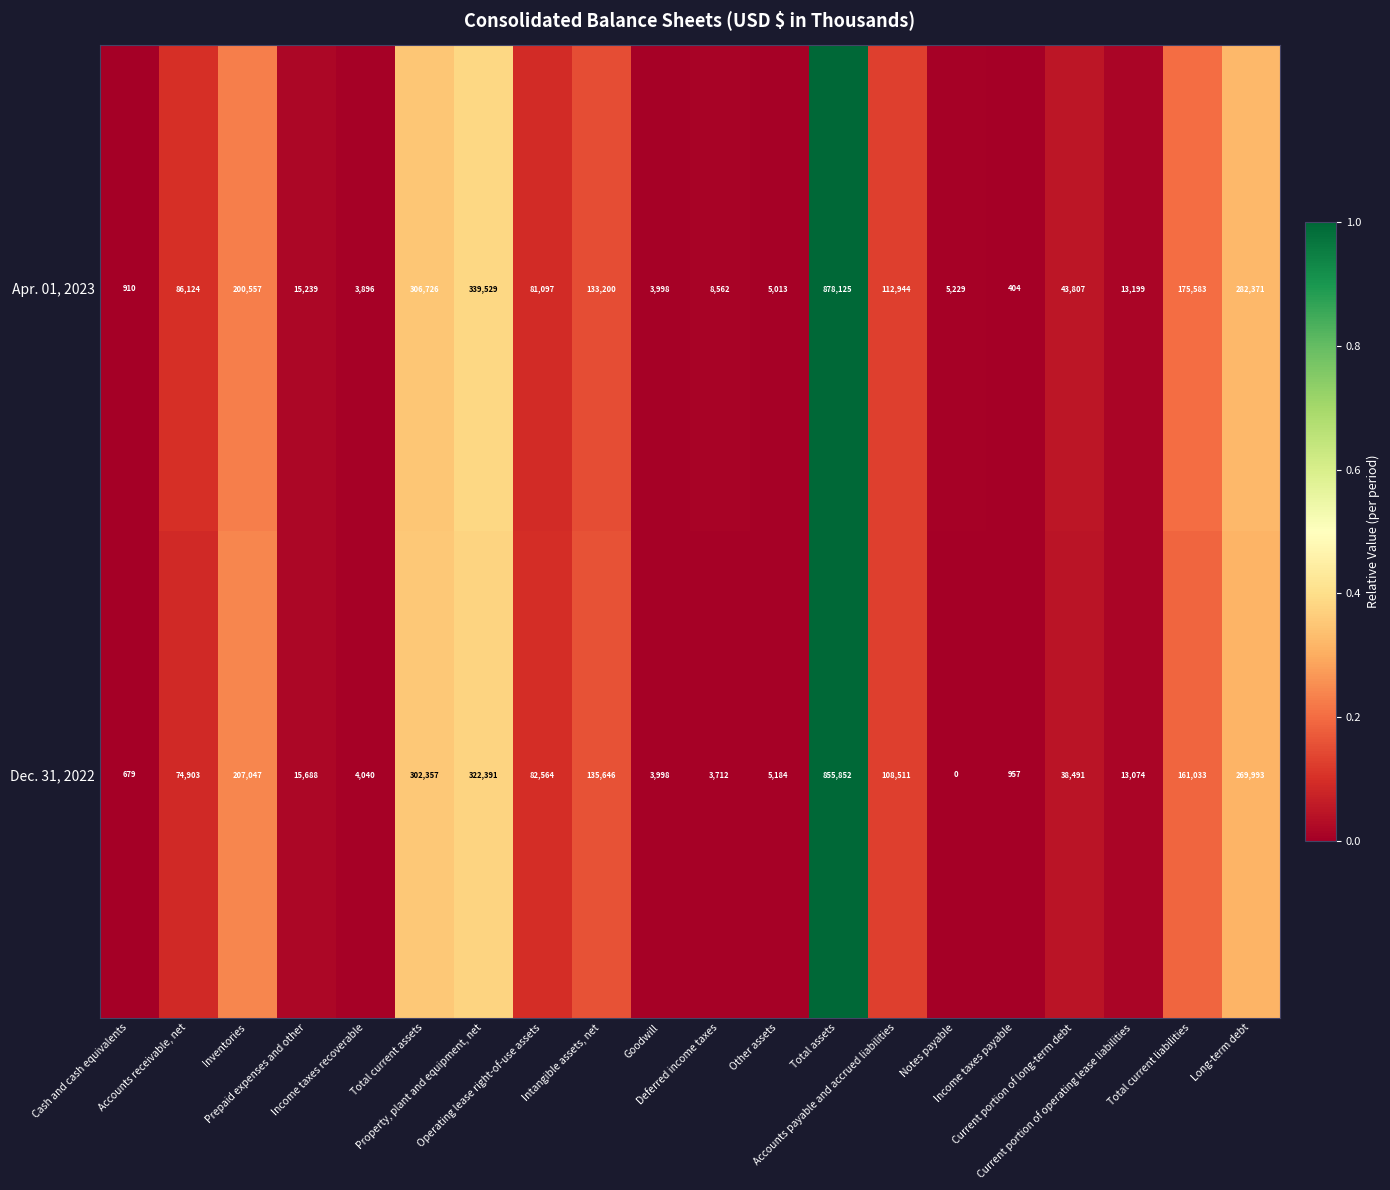

Rank the series by their maximum value, from lowest to highest.

Dec. 31, 2022, Apr. 01, 2023